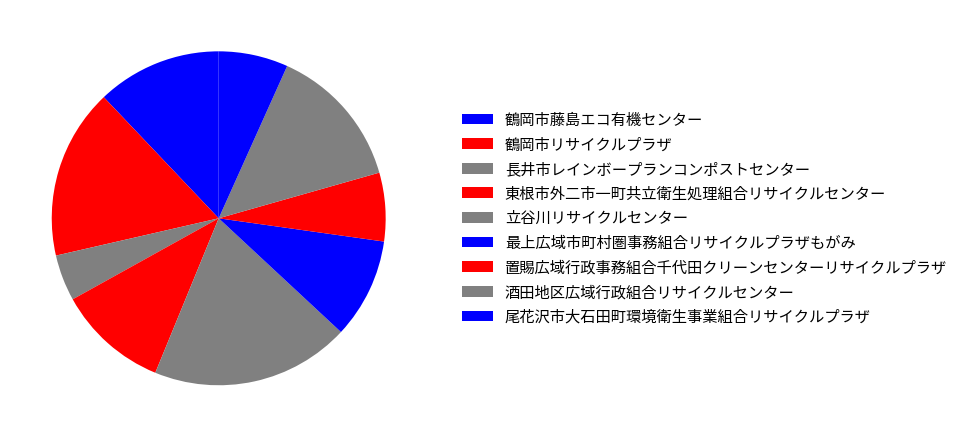

How many slices are in this pie chart?

9